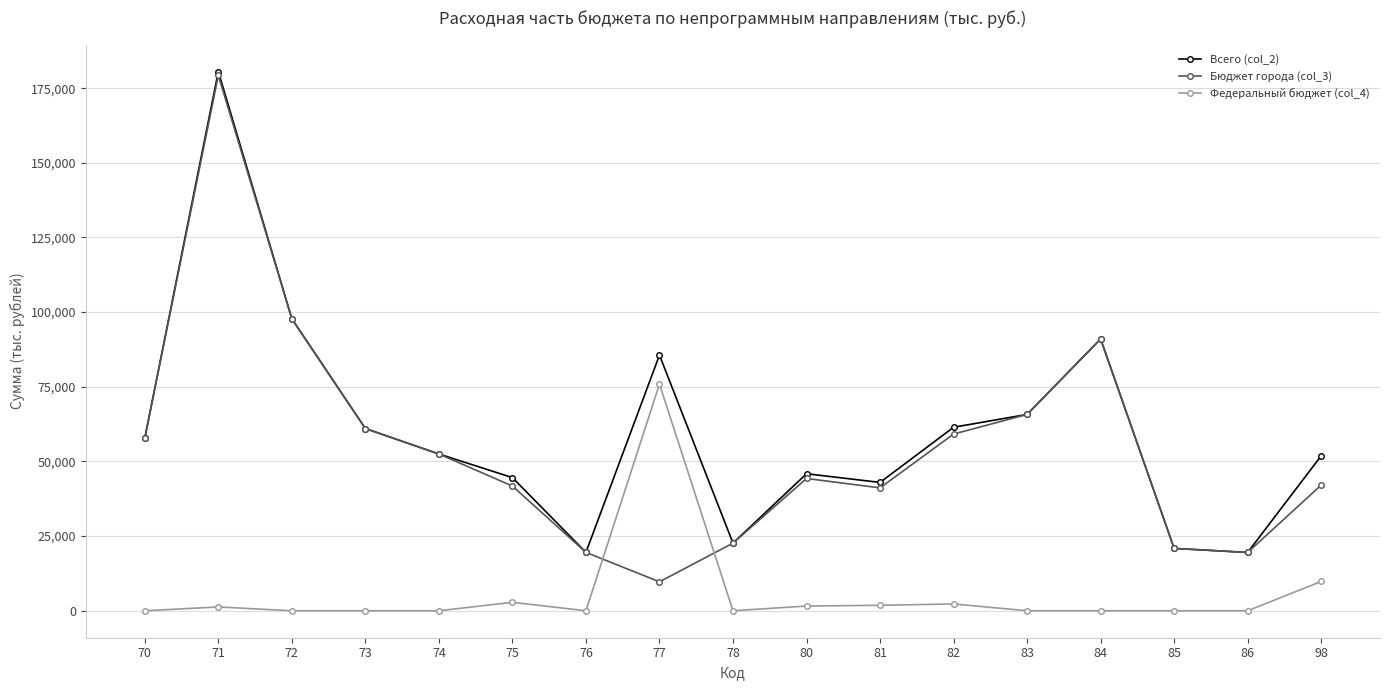

What is the difference between the highest and lowest values at 71?

179291.3